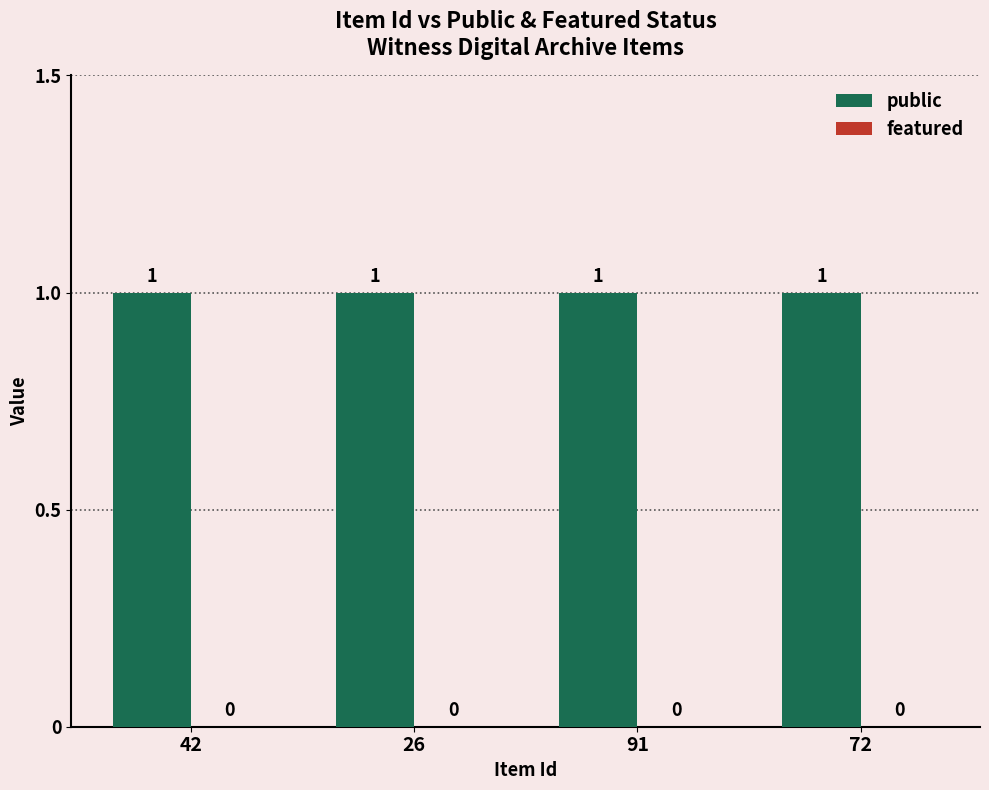

What is the label of the 3rd bar from the left?

91